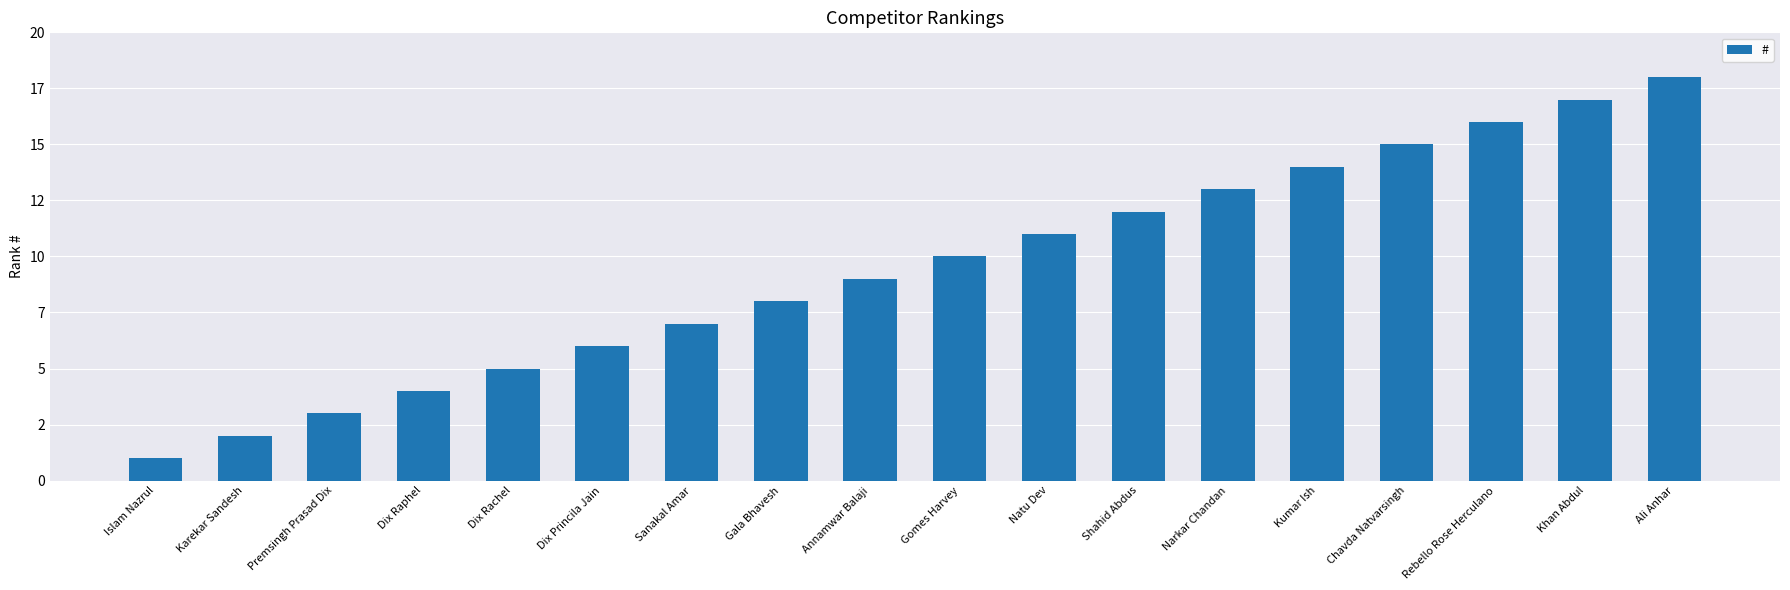

What is the label of the 12th bar from the left?

Shahid Abdus